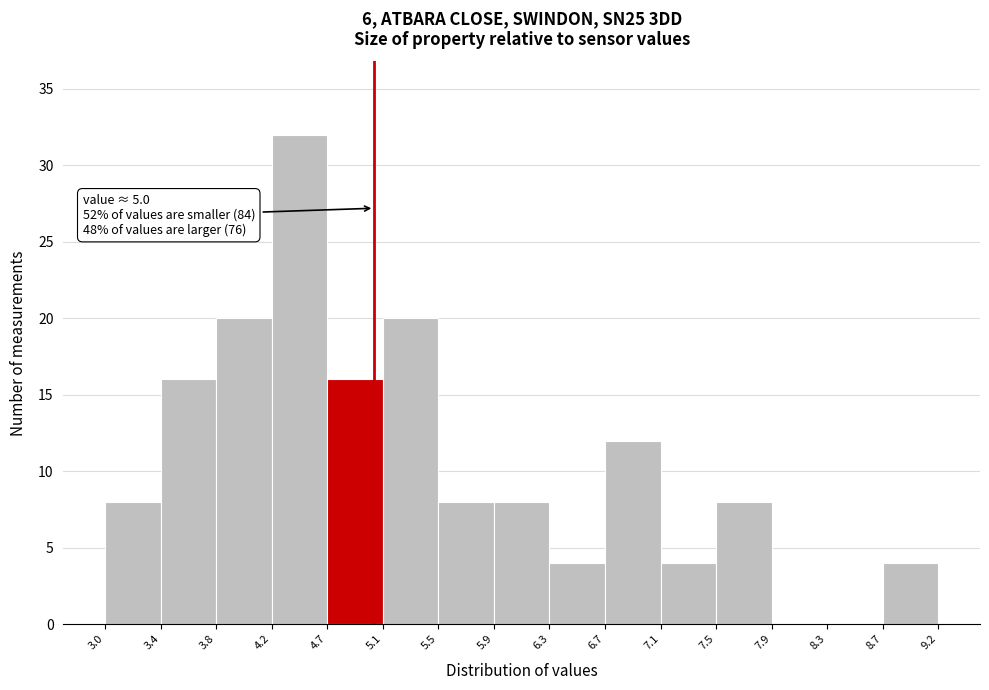

Which range on the x-axis has the tallest bar?

4.2 to 4.7